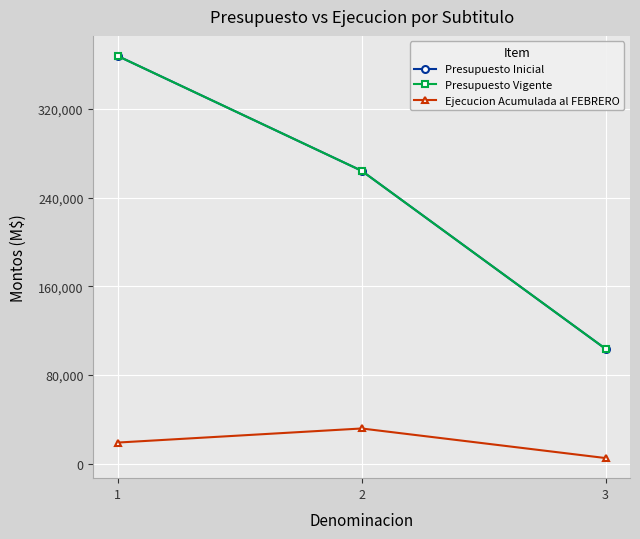

The Presupuesto Vigente series shows 367862 at 1. True or false?

True